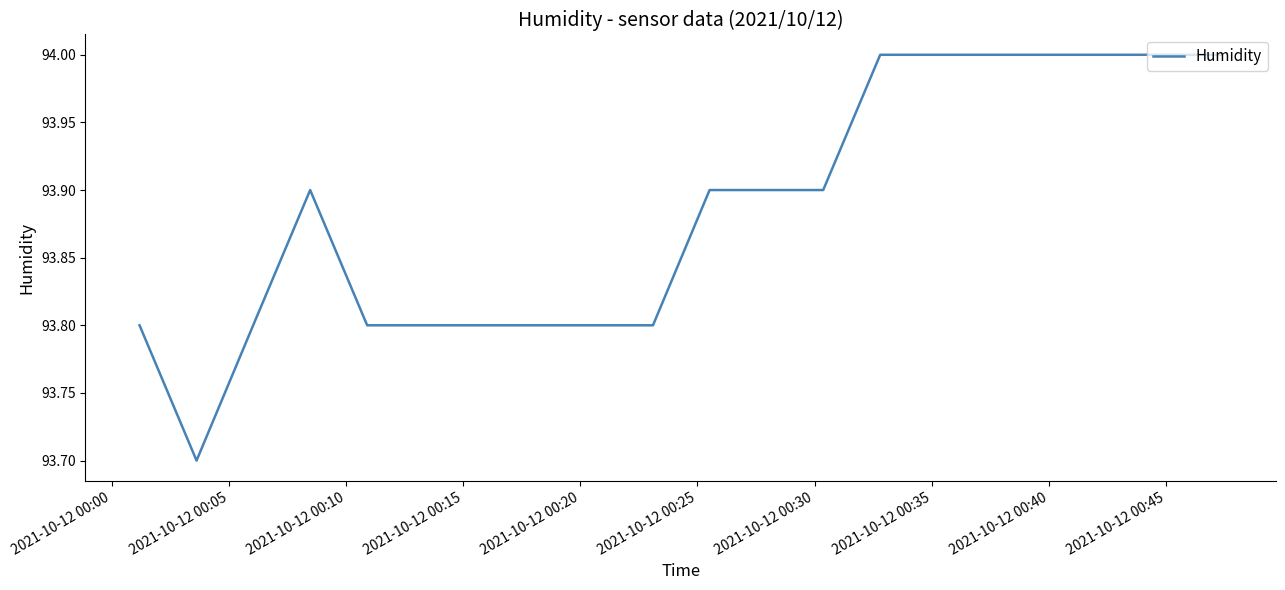

What is the difference between the maximum and minimum values?

0.3